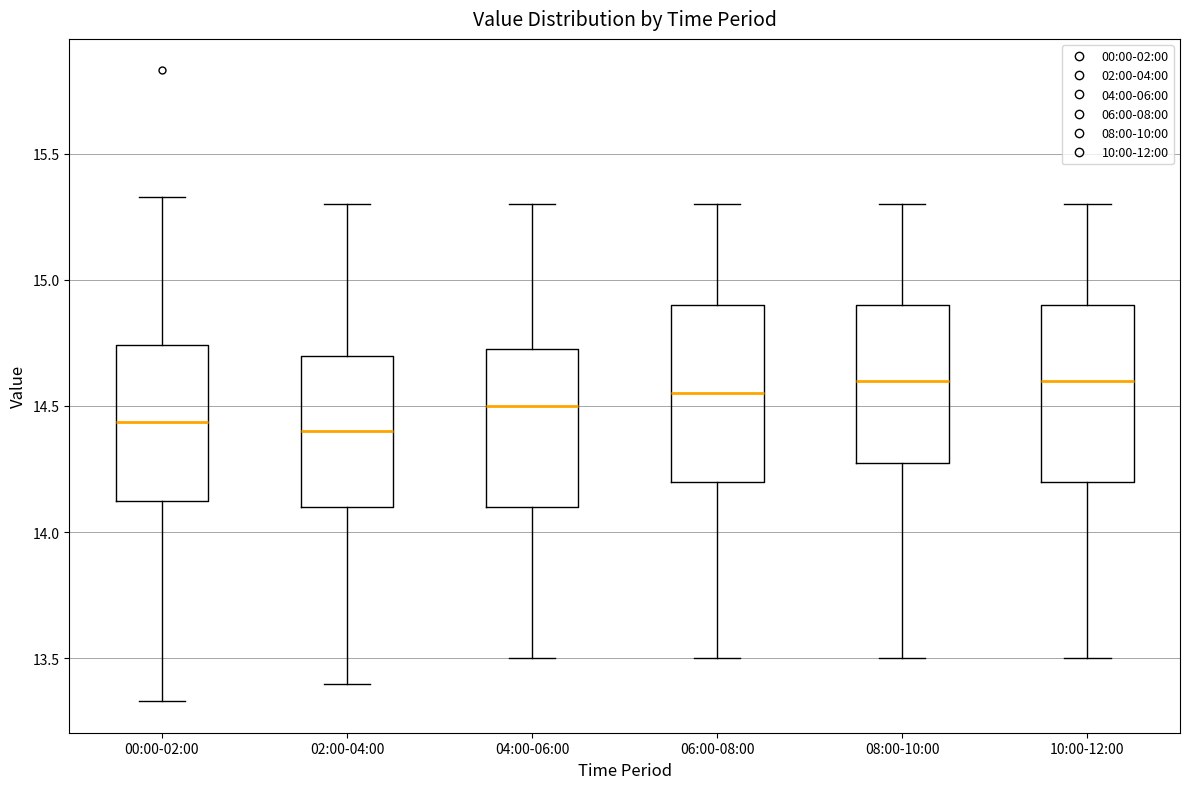

Where does the median line of the box for 06:00-08:00 sit on the y-axis? The values are not printed on the chart, so give them approximately, as read against the axis.

14.55